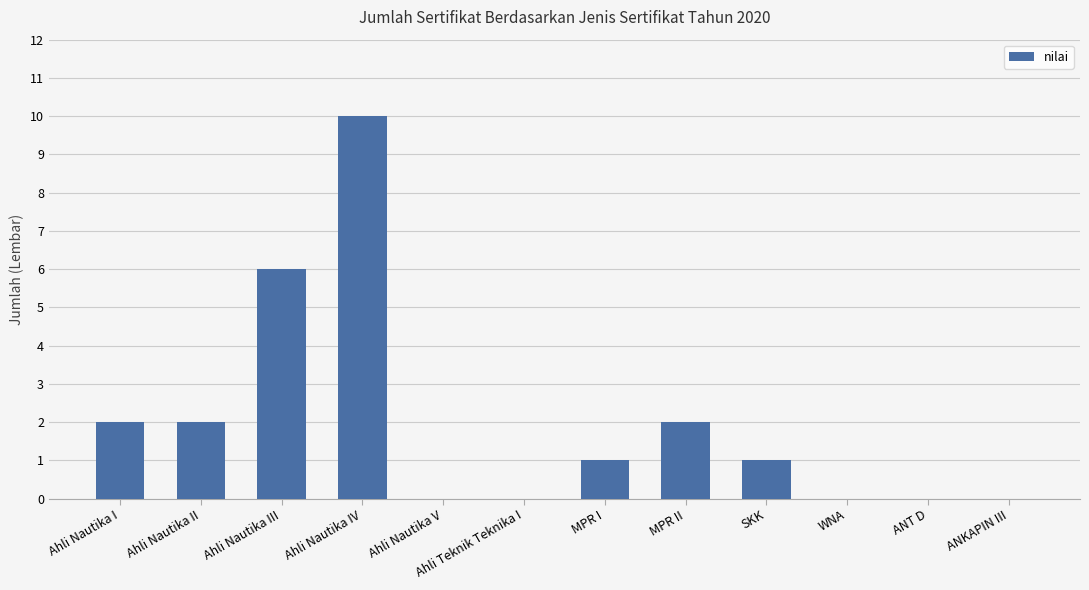

What is the sum of all values?

24